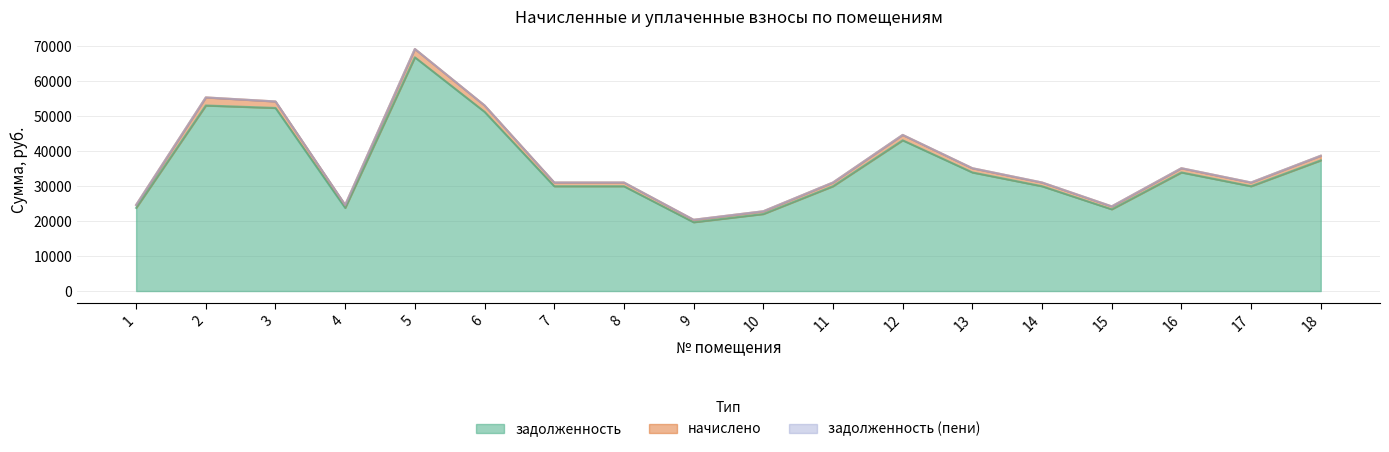

True or false: начислено and задолженность cross at least once.

False